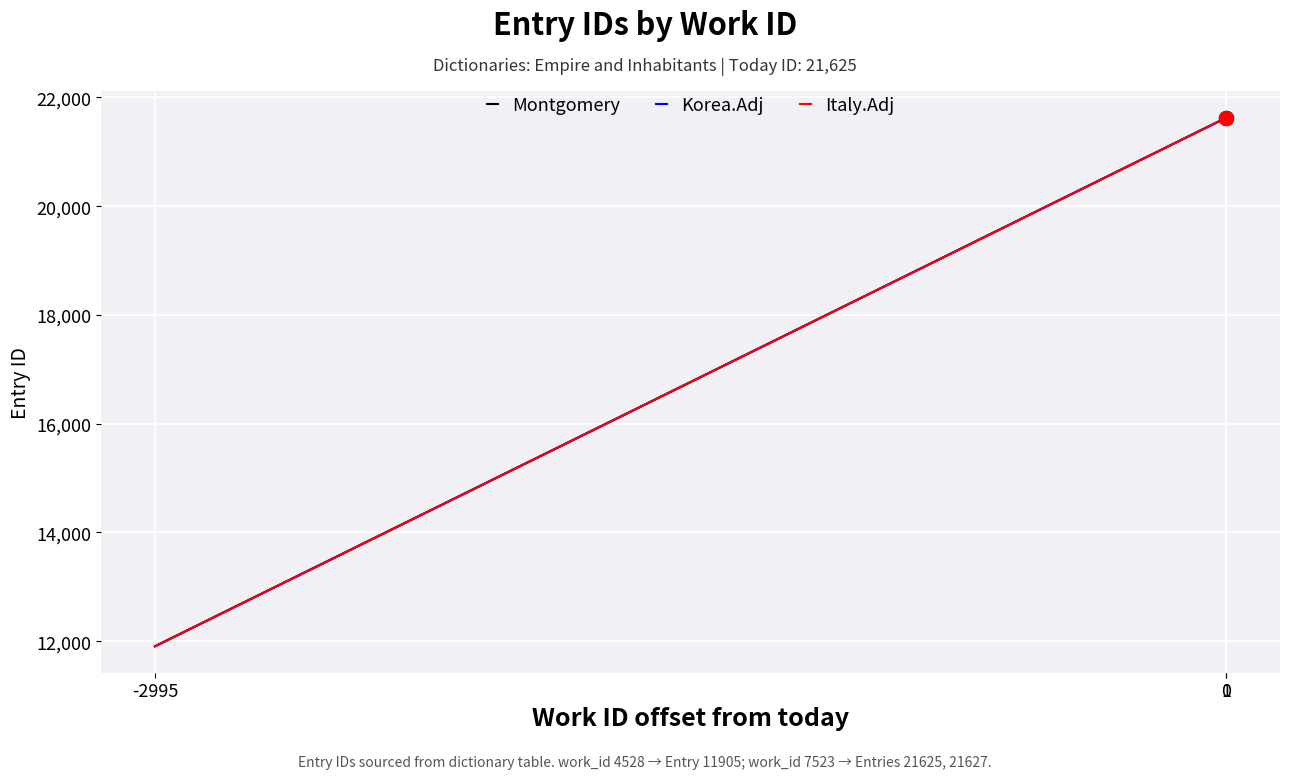

Is this an area chart (filled region under the line)?

No